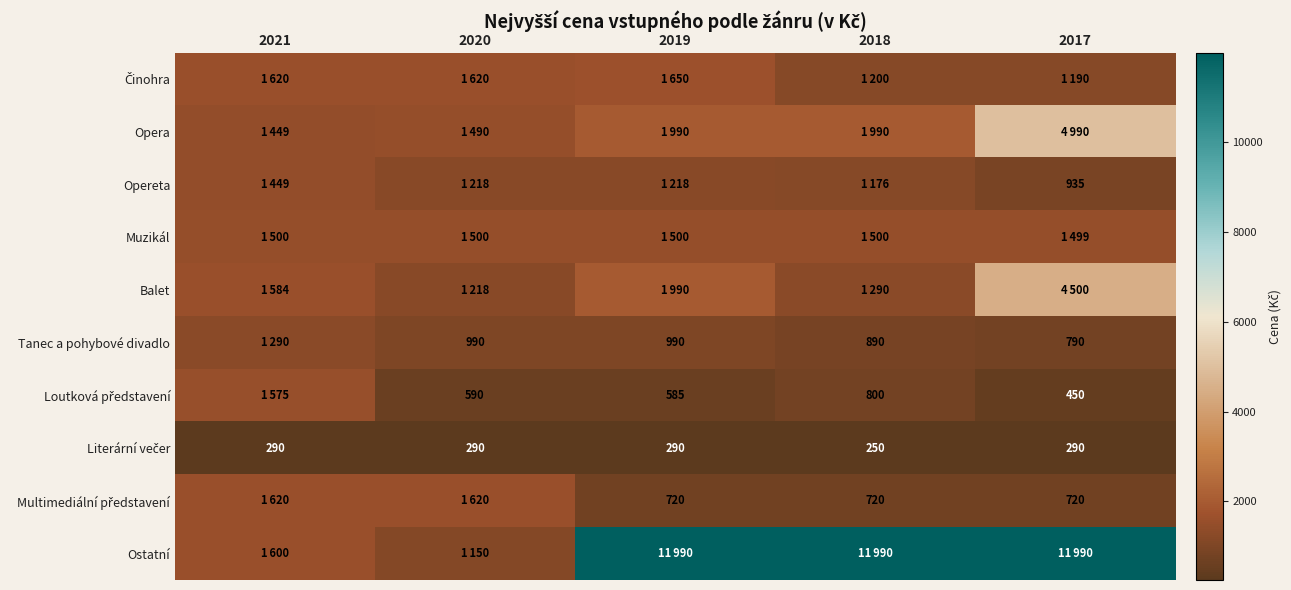

Rank the series at 2018 from lowest to highest value.

Literární večer, Multimediální představení, Loutková představení, Tanec a pohybové divadlo, Opereta, Činohra, Balet, Muzikál, Opera, Ostatní